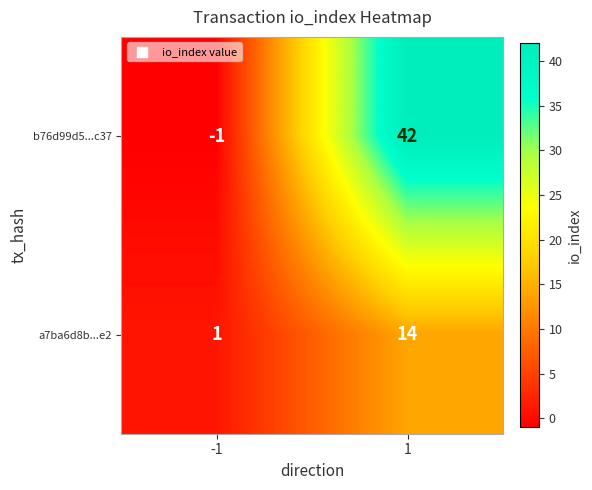

Between -1 and 1, which series saw the biggest shift?

b76d99d5...c37